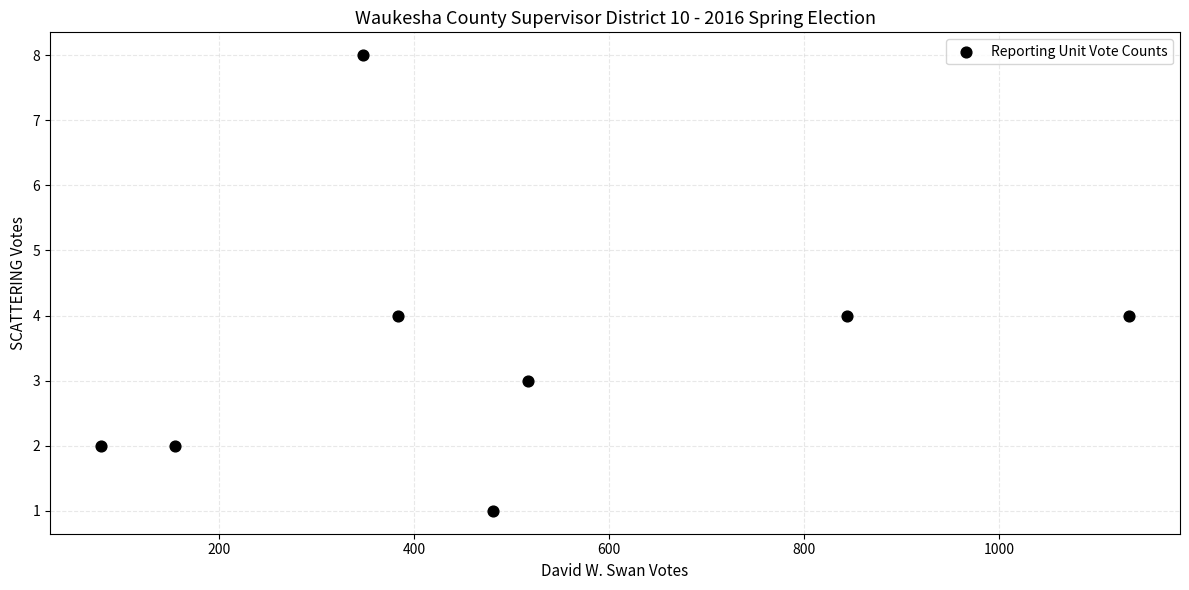

What is the average Y value?

4